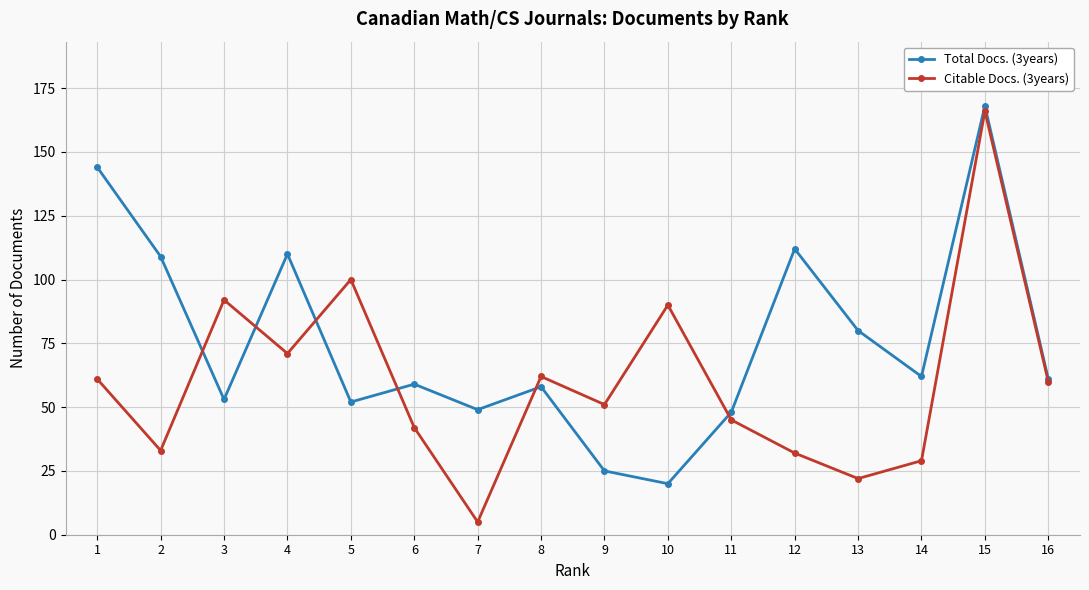

Count the number of categories in the chart.

16